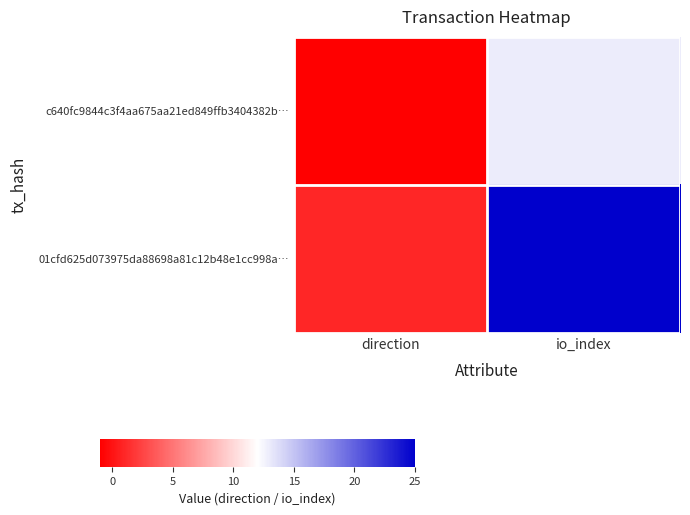

List the series in order of their overall mean, highest first.

01cfd625d073975da88698a81c12b48e1cc998a…, c640fc9844c3f4aa675aa21ed849ffb3404382b…